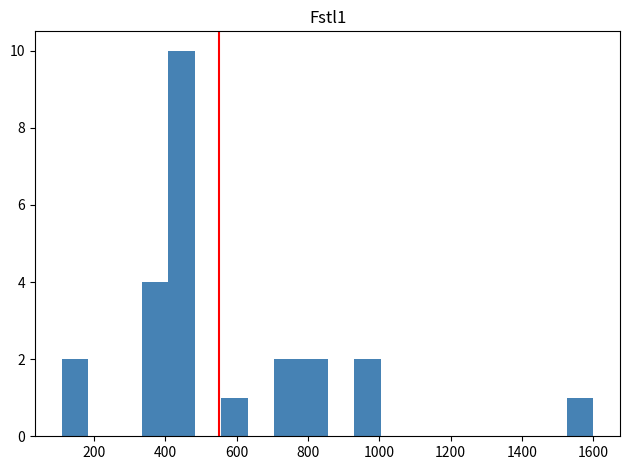

Around what value on the x-axis is the tallest bar? Give the approximate position of its centre, as read against the axis.

440